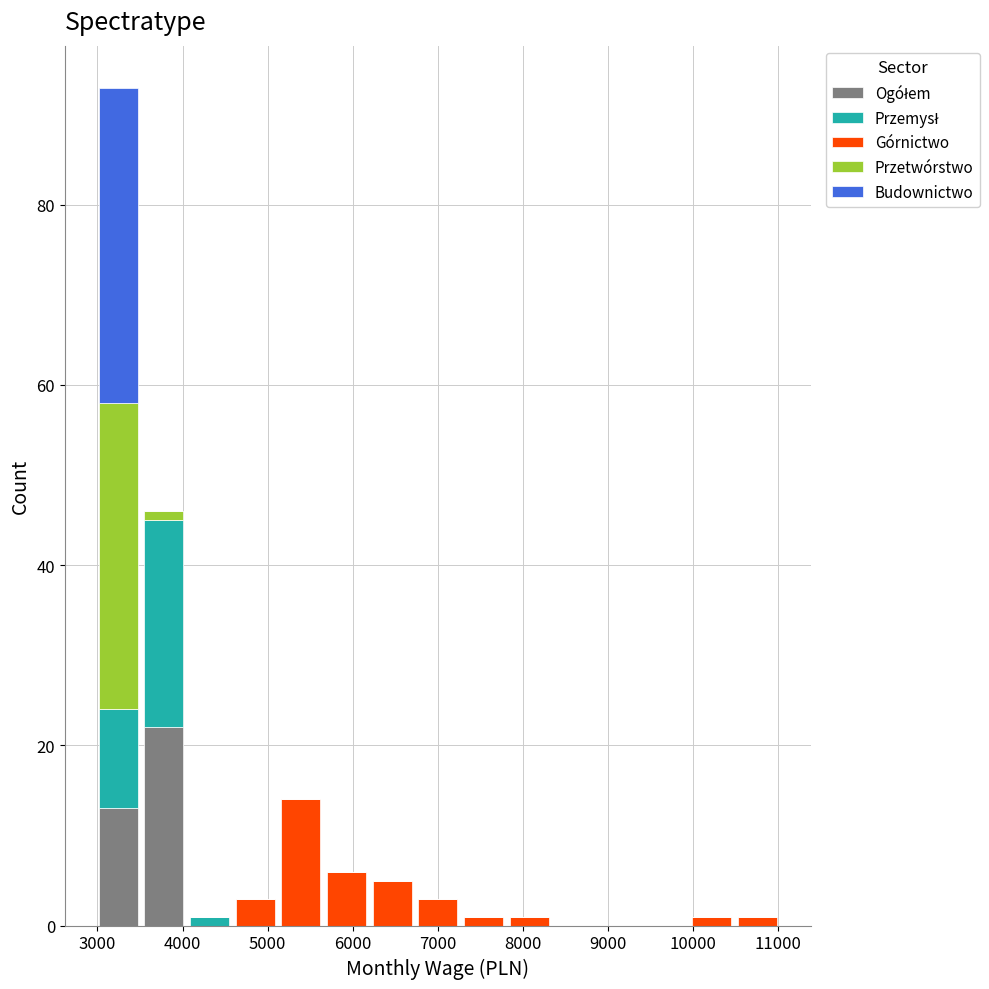

What is the total height of the stacked bar covering 6700 to 7300 on the x-axis? Neither the bar edges nor the heights are printed on the chart, so give them approximately, as read against the axes.

4